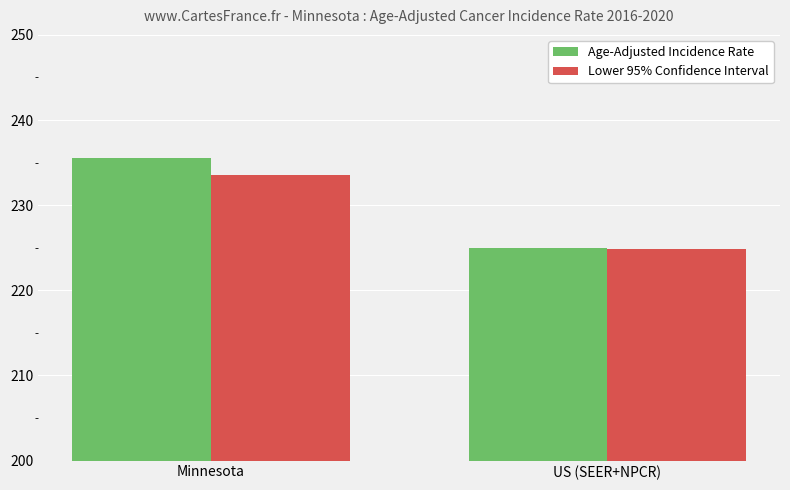

At which label is Age-Adjusted Incidence Rate closest to 230?

US (SEER+NPCR)